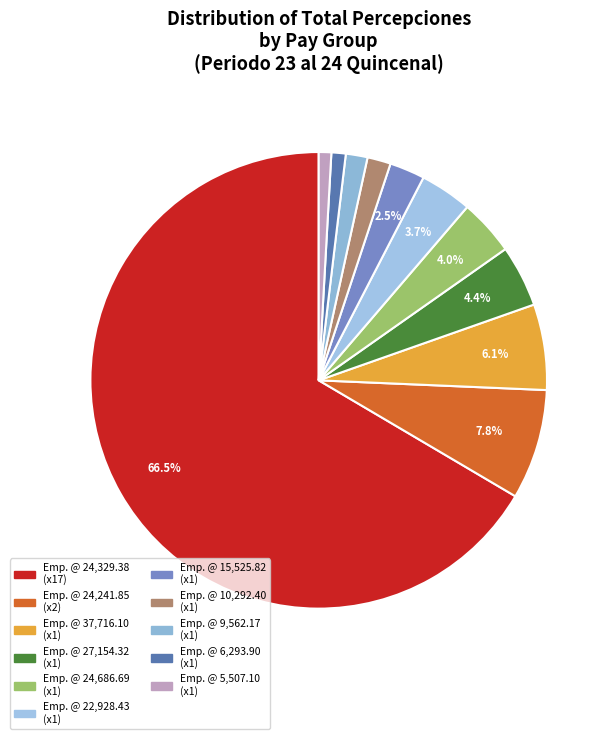

How many segments does this pie chart have?

11